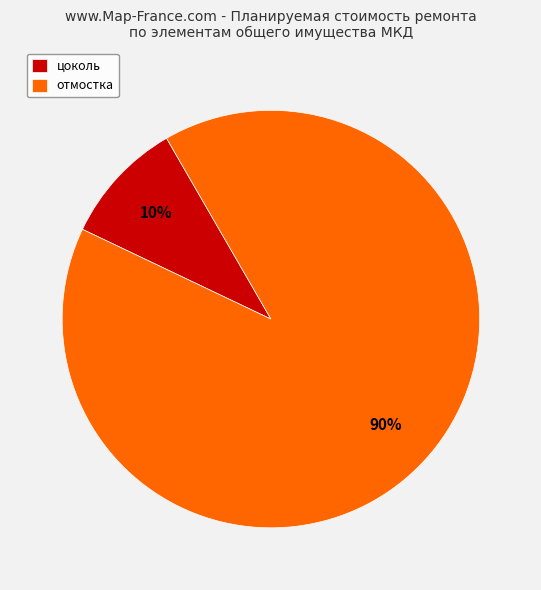

Is there any slice that represents more than half of the pie?

Yes